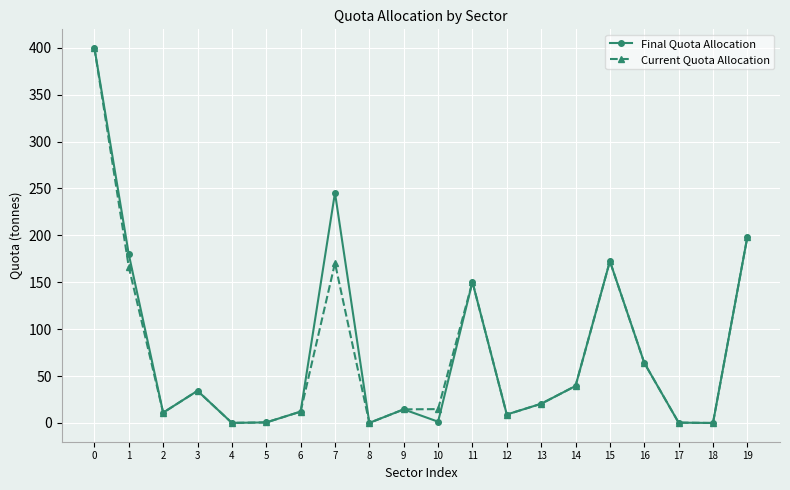

Is it true that Current Quota Allocation equals 0.4 at 17?

True